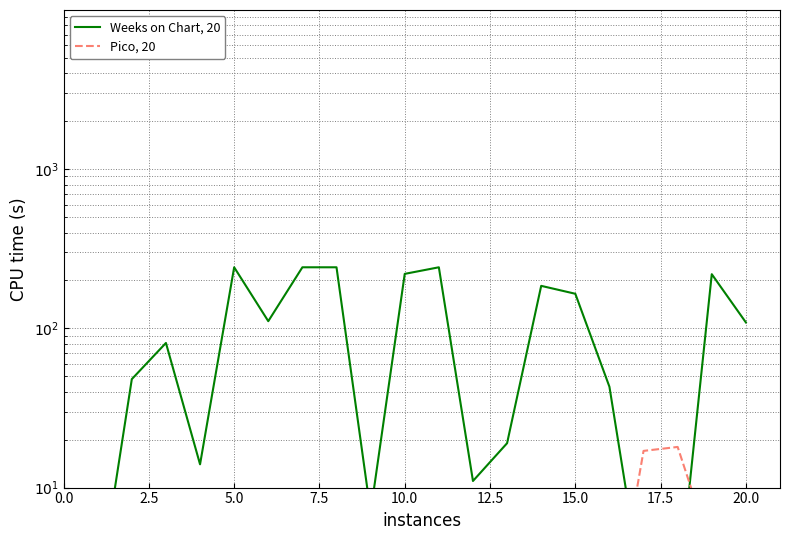

Does the chart display data point markers on the line(s)?

No